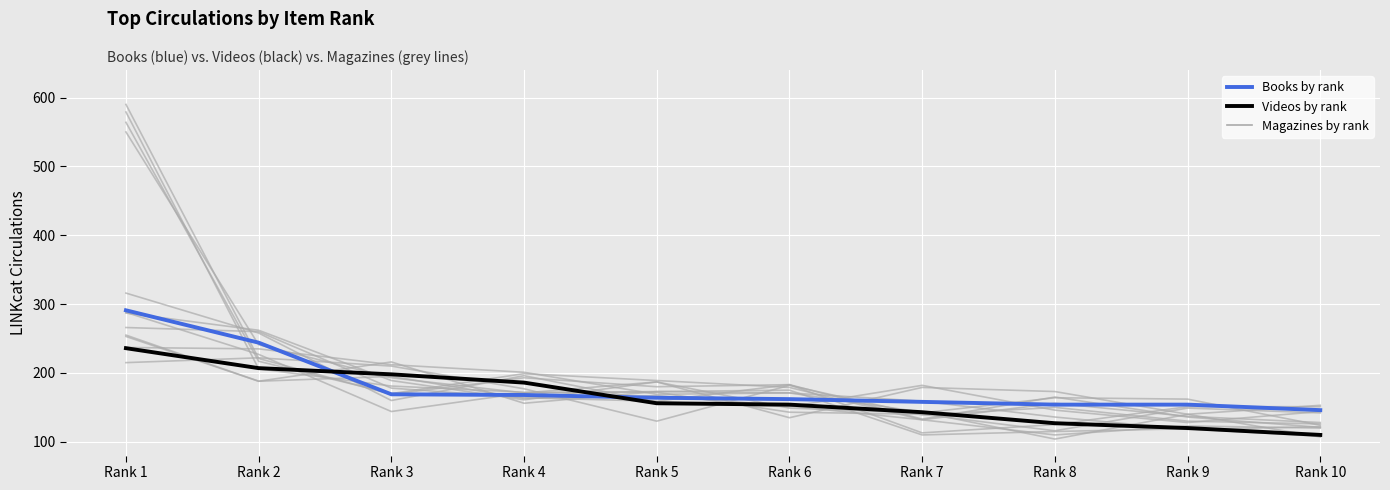

Between which two adjacent categories do Videos by rank and Books by rank first intersect?

Rank 2 and Rank 3